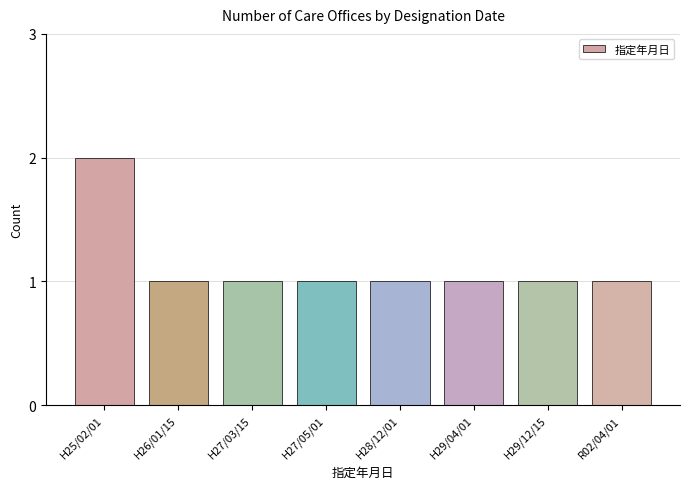

At which category does the chart reach its peak across all series?

H25/02/01